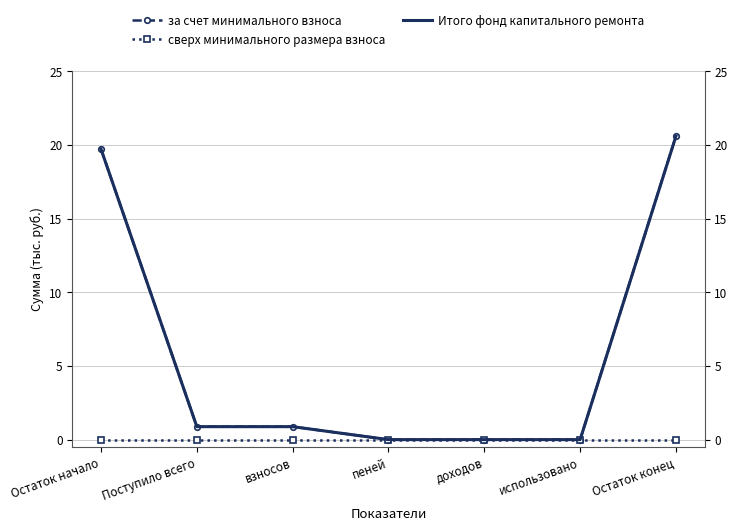

The value of сверх минимального размера взноса at взносов is 0.0. True or false?

True